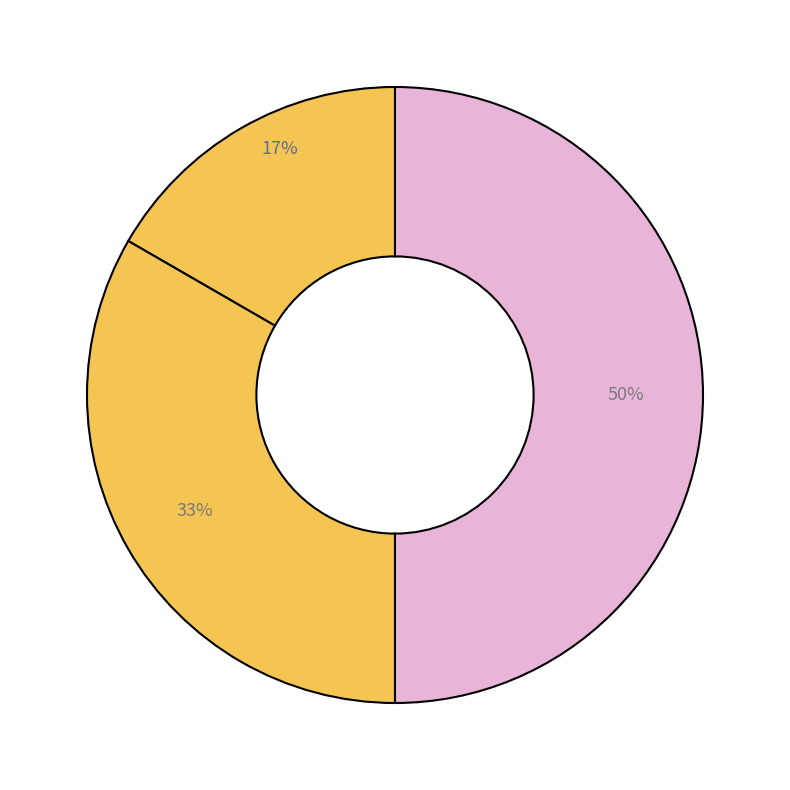

Rank the categories by value from lowest to highest.

Основне місце роботи, Суміщення, Сумісництво